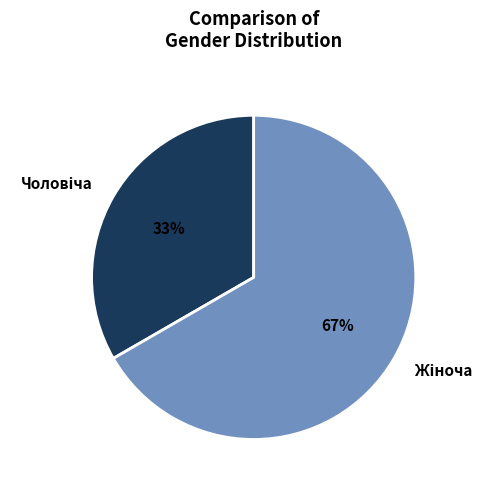

Count the number of slices in the pie.

2